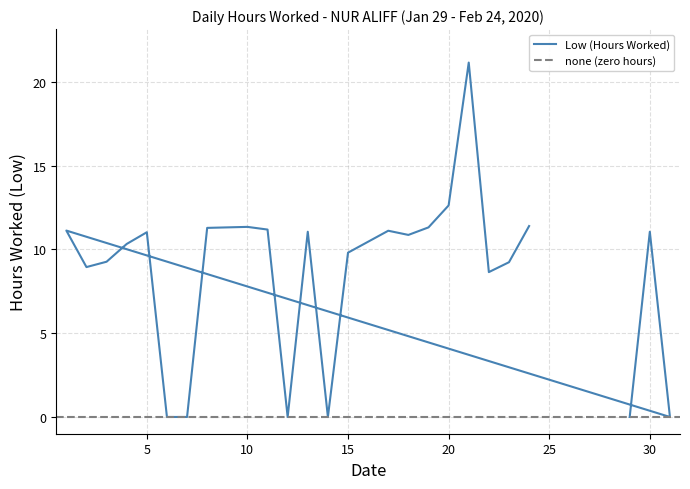

How many positive values are there?

19